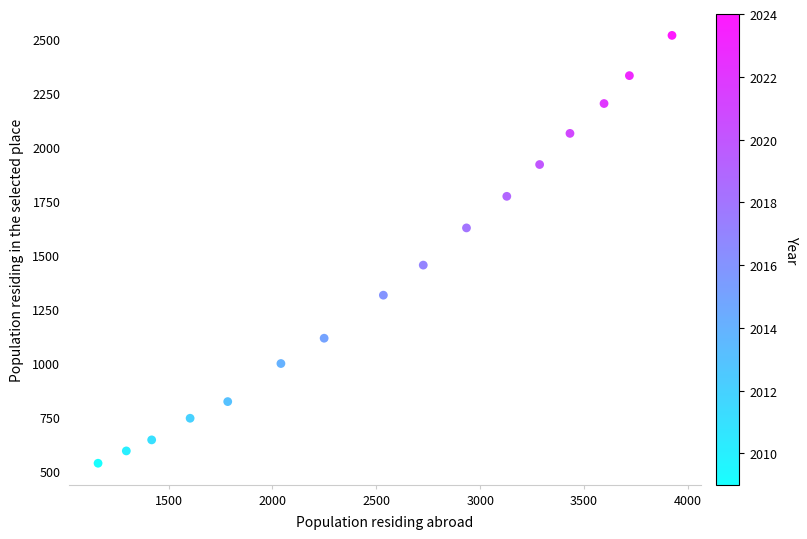

What is the range of X values (max minus min)?

2762